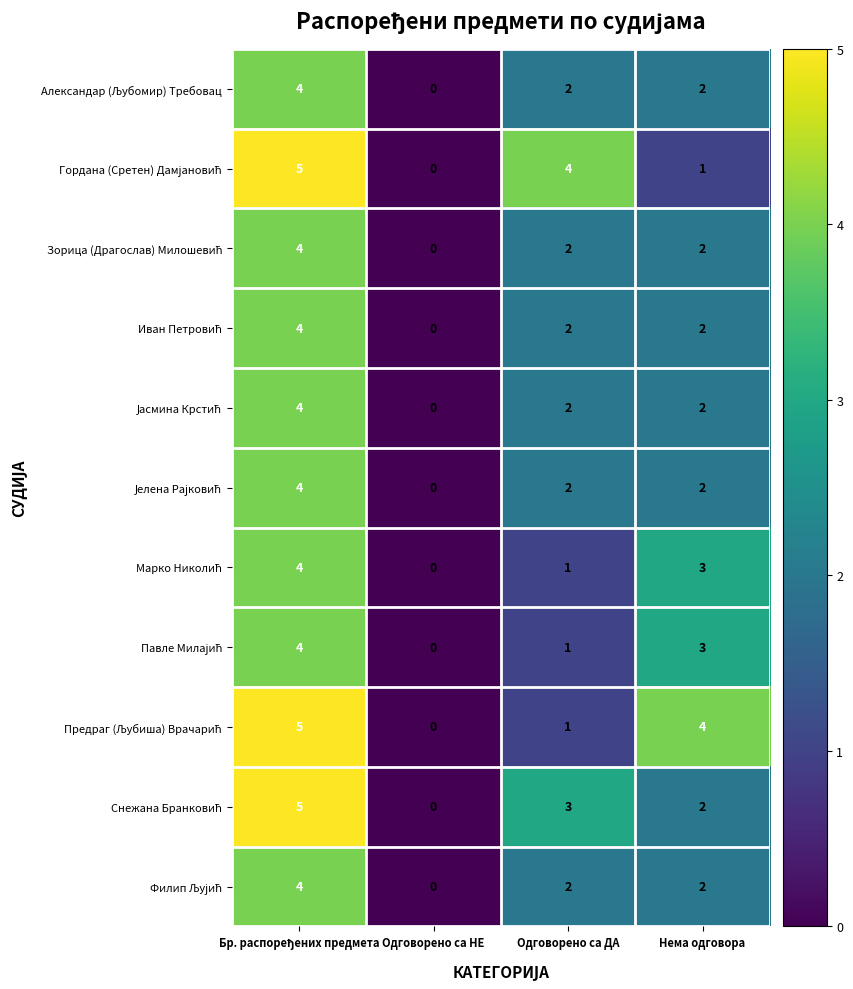

How many series are shown in this chart?

11